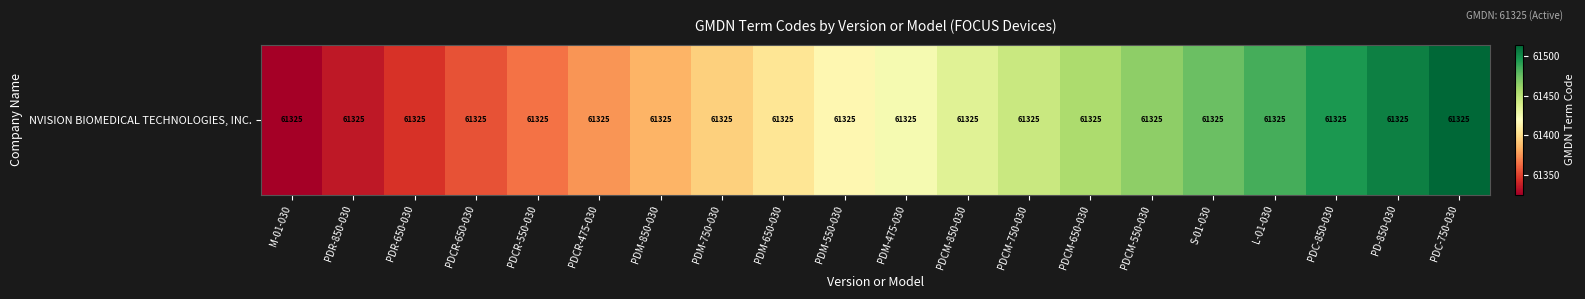

Rank the categories by value from highest to lowest.

PDC-750-030, PD-850-030, PDC-850-030, L-01-030, S-01-030, PDCM-550-030, PDCM-650-030, PDCM-750-030, PDCM-850-030, PDM-475-030, PDM-550-030, PDM-650-030, PDM-750-030, PDM-850-030, PDCR-475-030, PDCR-550-030, PDCR-650-030, PDR-650-030, PDR-850-030, M-01-030